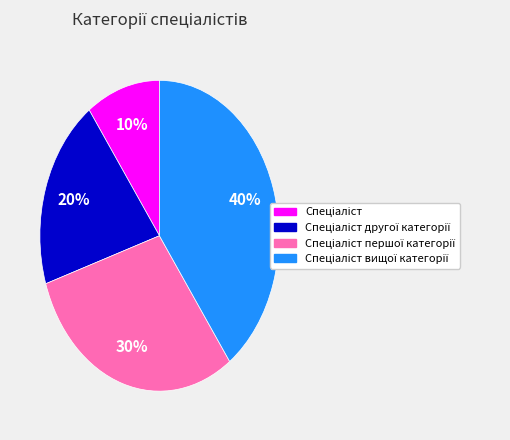

How many slices are in this pie chart?

4